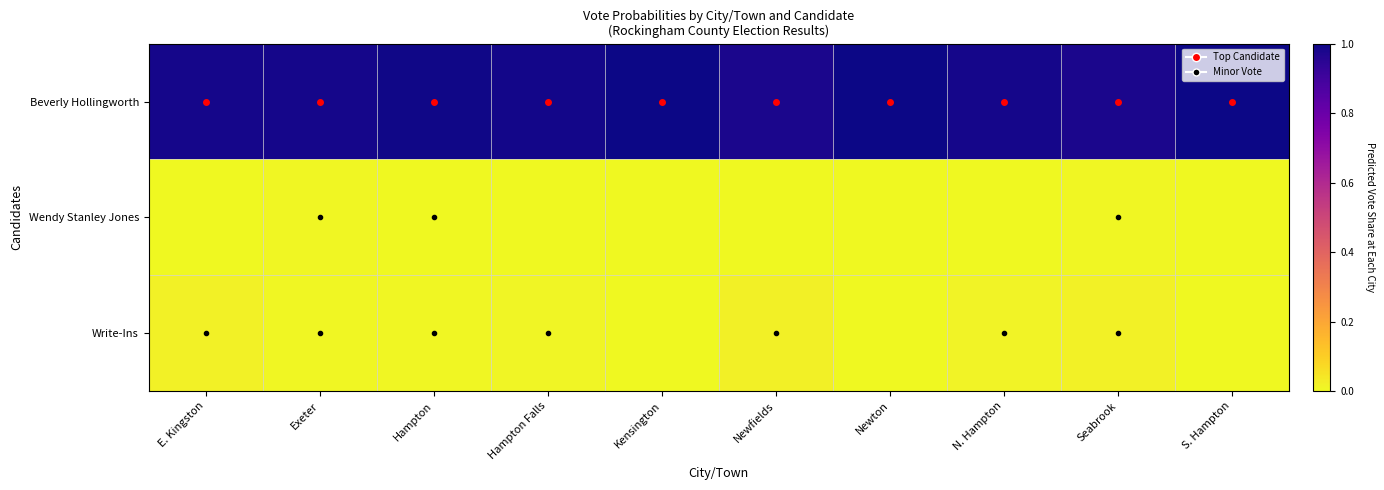

Reading right to left, transcribe all the data shown in this chart.

Beverly Hollingworth: S. Hampton=1.0	Seabrook=1.0	N. Hampton=1.0	Newton=1.0	Newfields=1.0	Kensington=1.0	Hampton Falls=1.0	Hampton=1.0	Exeter=1.0	E. Kingston=1.0
Wendy Stanley Jones: S. Hampton=0.0	Seabrook=0.0	N. Hampton=0.0	Newton=0.0	Newfields=0.0	Kensington=0.0	Hampton Falls=0.0	Hampton=0.0	Exeter=0.0	E. Kingston=0.0
Write-Ins: S. Hampton=0.0	Seabrook=0.0	N. Hampton=0.0	Newton=0.0	Newfields=0.0	Kensington=0.0	Hampton Falls=0.0	Hampton=0.0	Exeter=0.0	E. Kingston=0.0